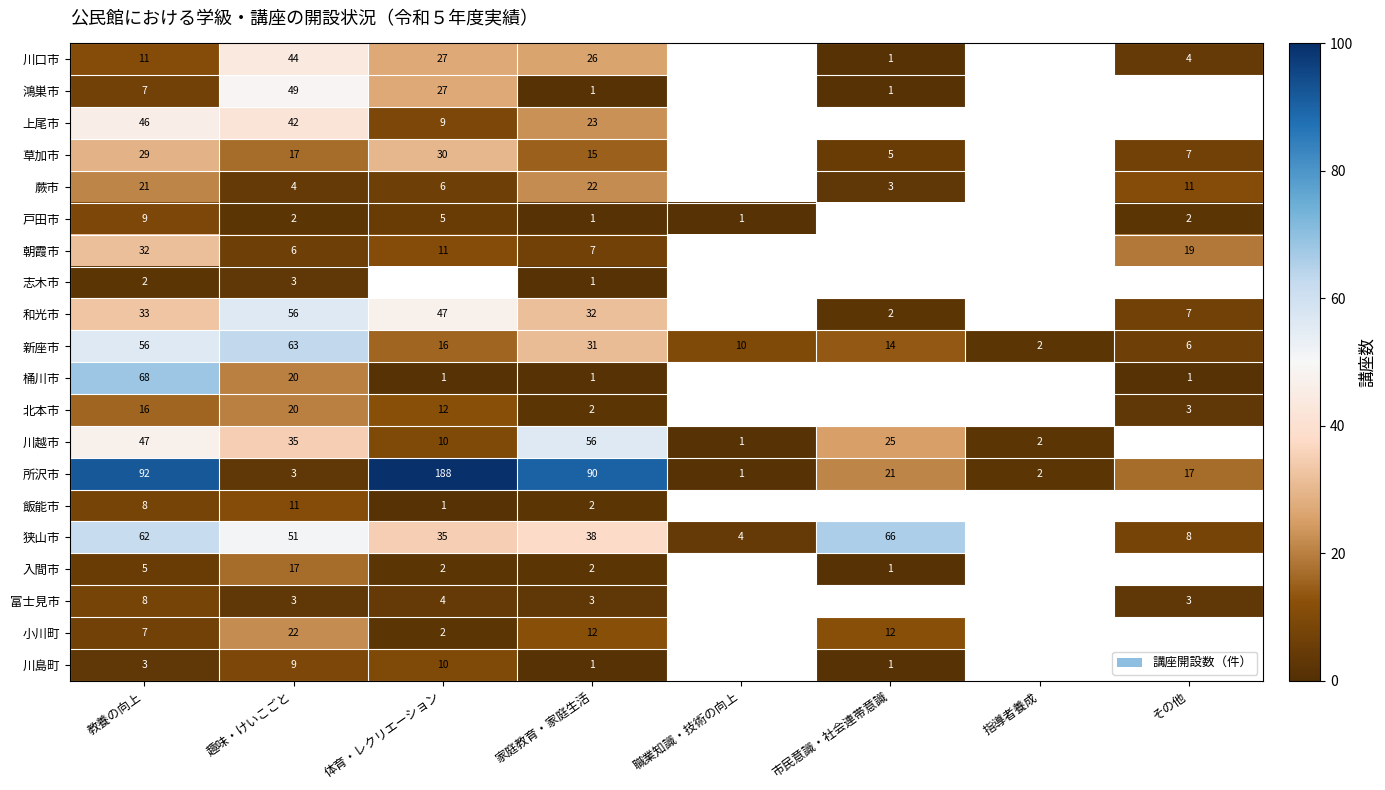

At which category is the sum across all series the highest?

教養の向上